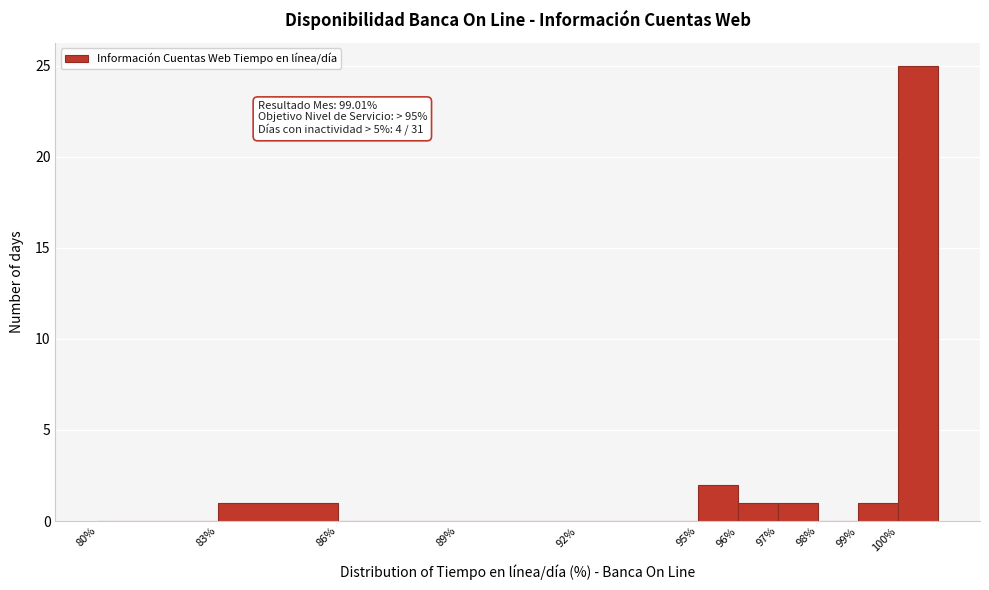

Which range on the x-axis has the tallest bar?

100 to 101